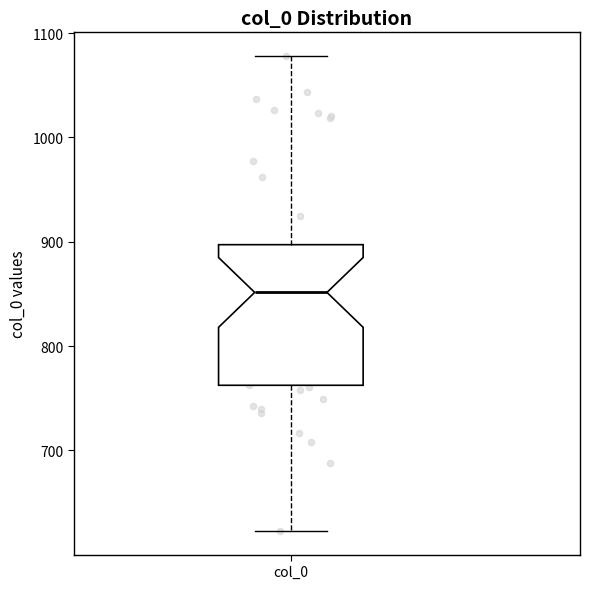

Where does the median line of the box for col_0 sit on the y-axis? The values are not printed on the chart, so give them approximately, as read against the axis.

850